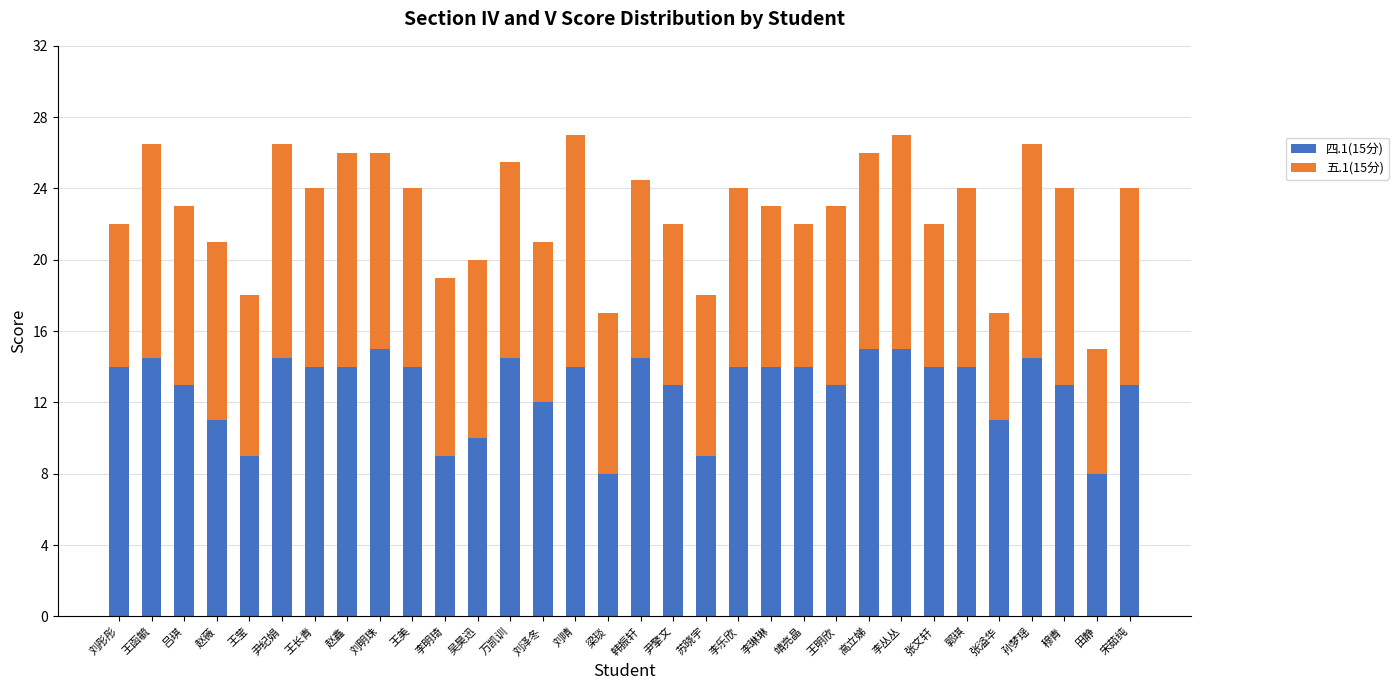

What is the difference between the maximum and minimum values in the 四.1(15分) series?

7.0